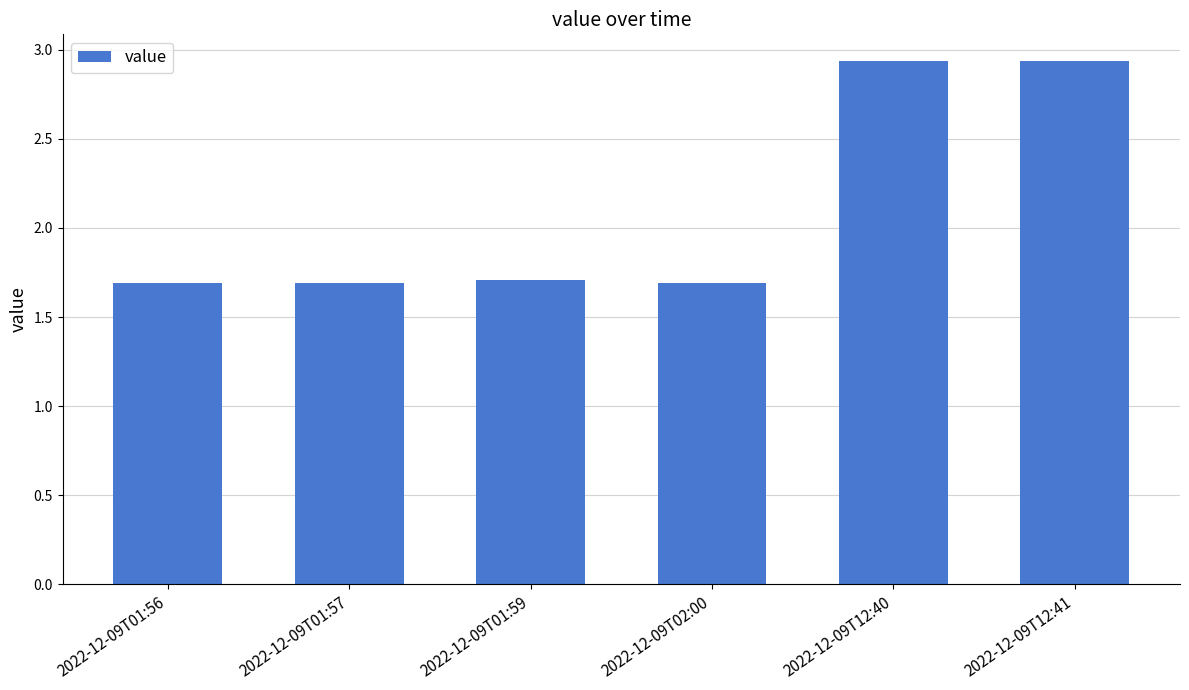

What is the minimum value shown in the chart?

1.7